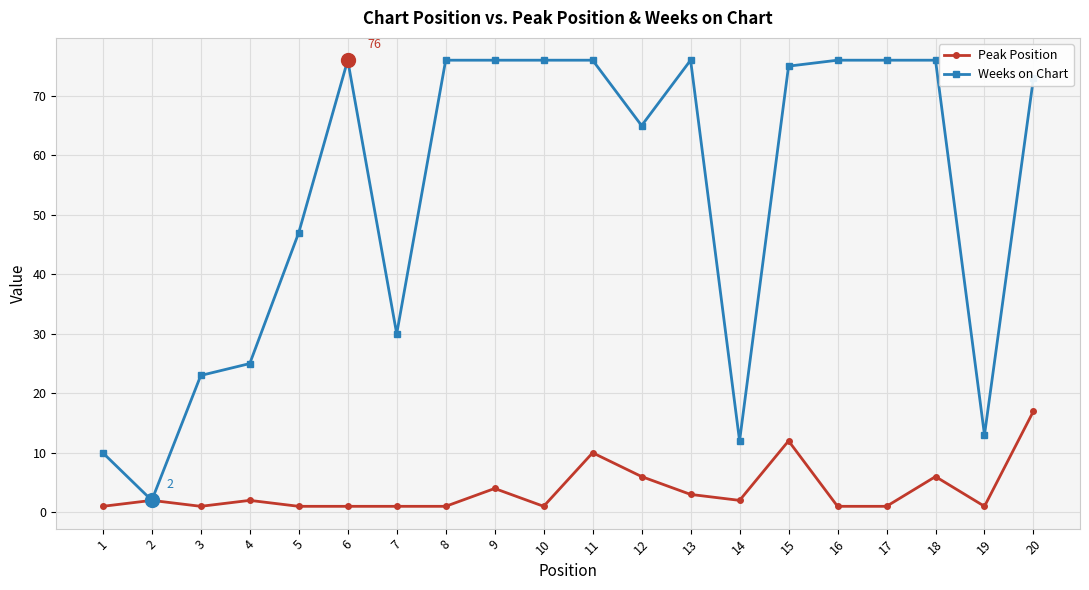

At which category is the sum across all series the highest?

20